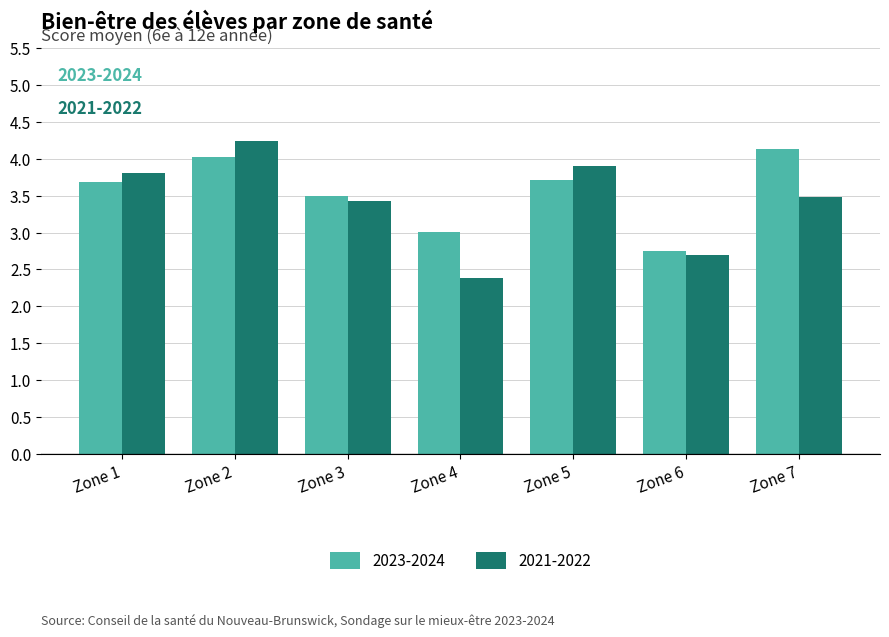

At which label is 2021-2022 closest to 3?

Zone 6